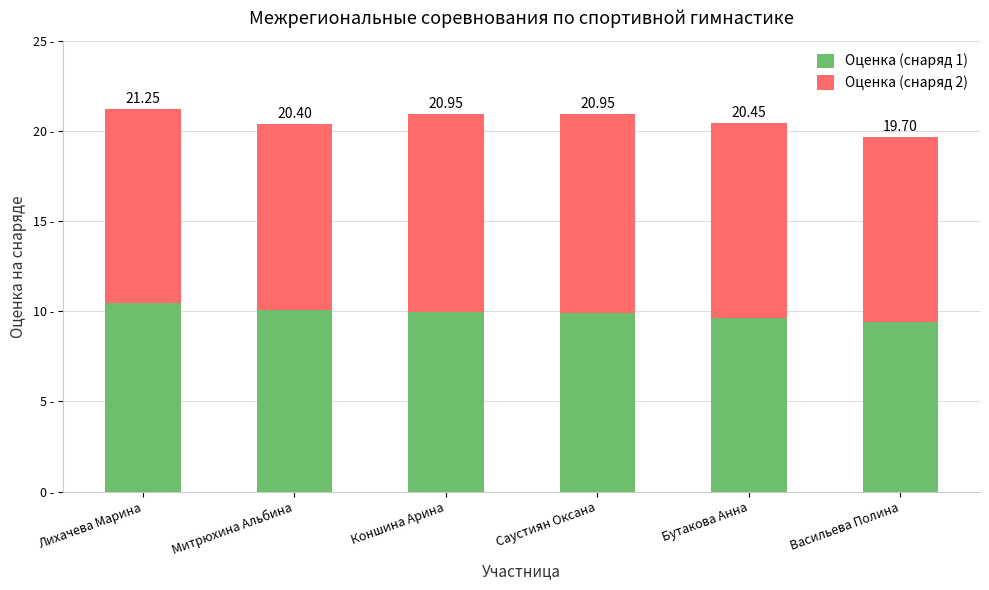

Does the chart contain any negative values?

No